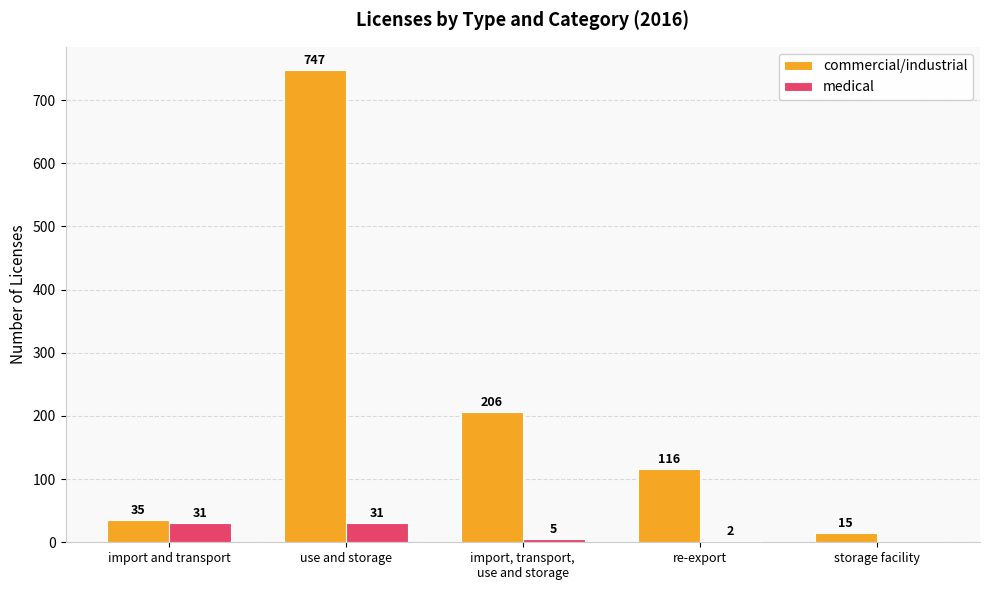

The commercial/industrial series shows 116 at re-export. True or false?

True